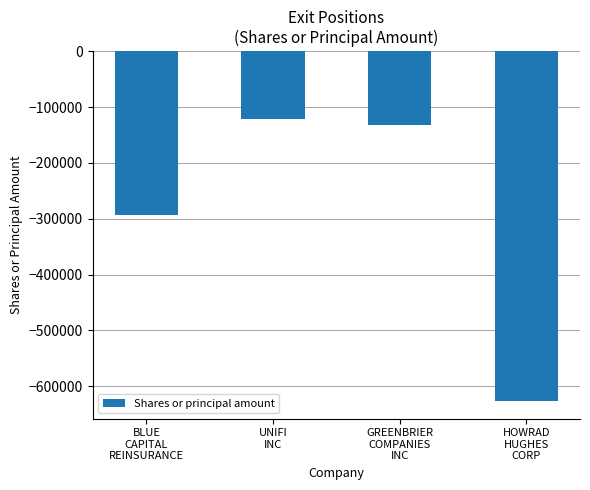

What is the label of the 2nd bar from the right?

GREENBRIER
COMPANIES
INC